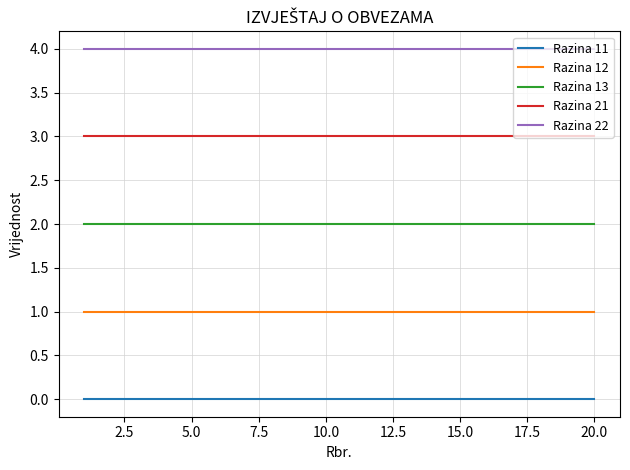

List the series in order of their overall mean, lowest first.

Razina 11, Razina 12, Razina 13, Razina 21, Razina 22